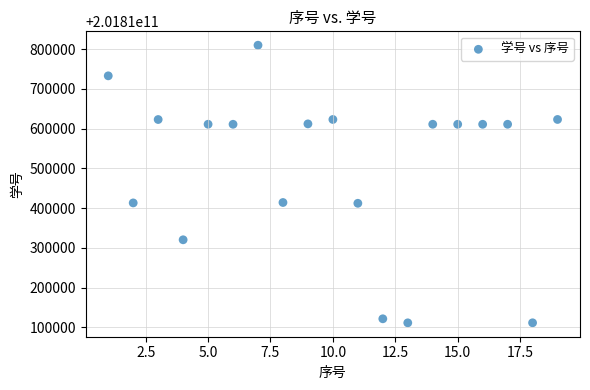

What is the range of X values (max minus min)?

18